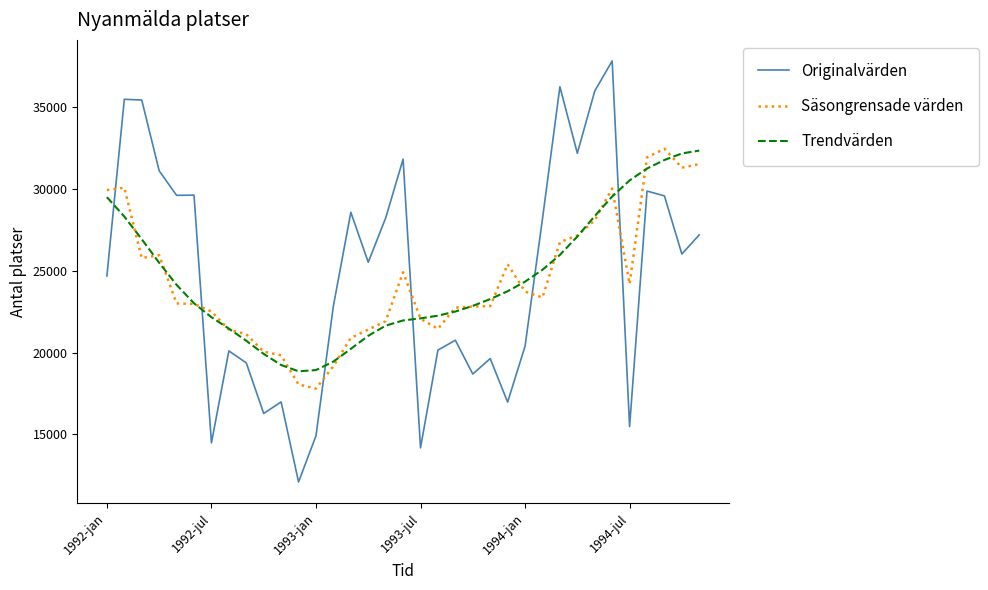

What is the maximum value shown in the chart?

37792.0